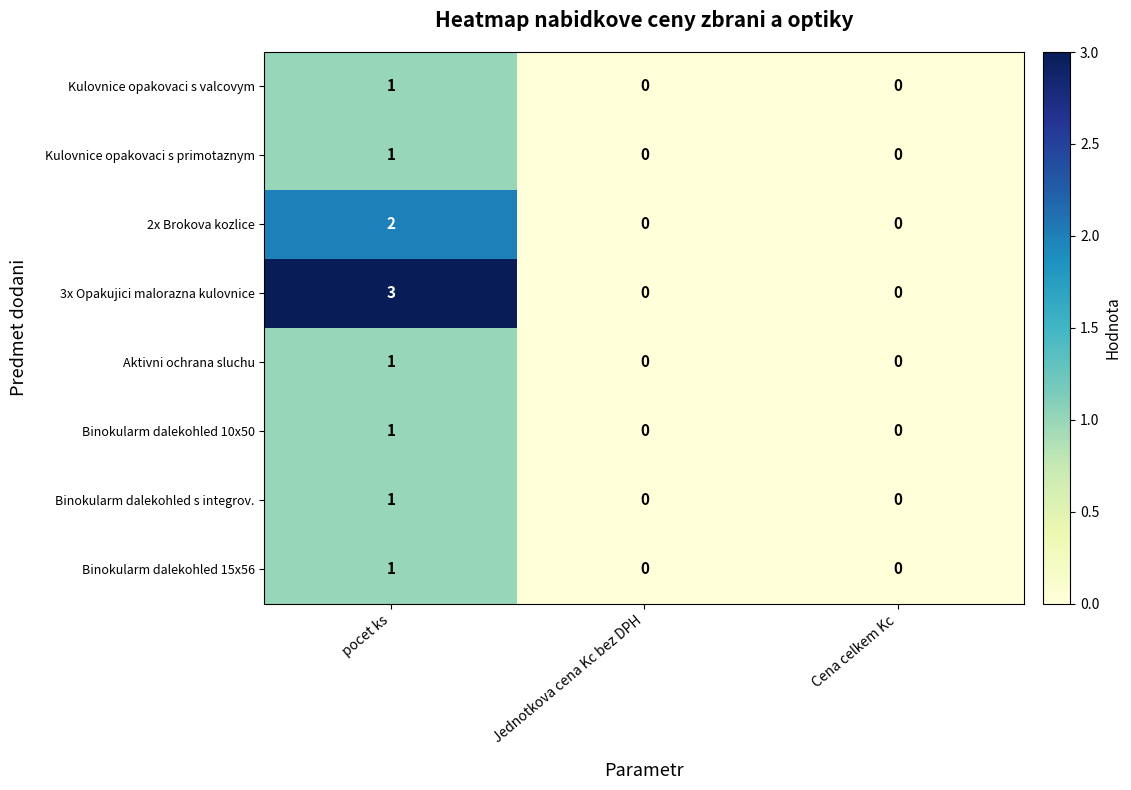

Which series has the largest range (max minus min)?

3x Opakujici malorazna kulovnice